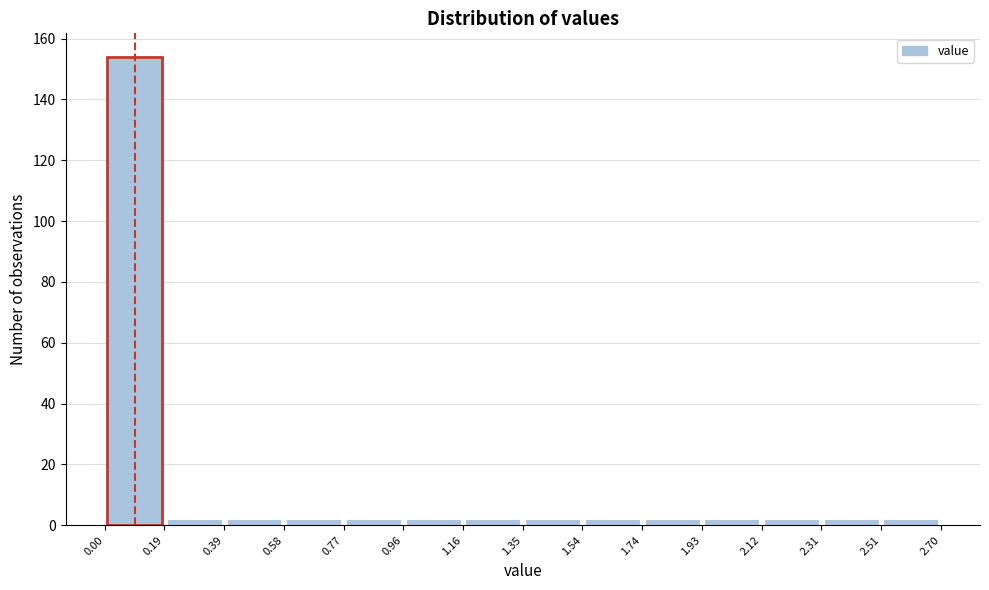

How tall is the bar that spans 0.58 to 0.77 on the x-axis? The values are not printed on the chart, so give them approximately, as read against the axis.

2